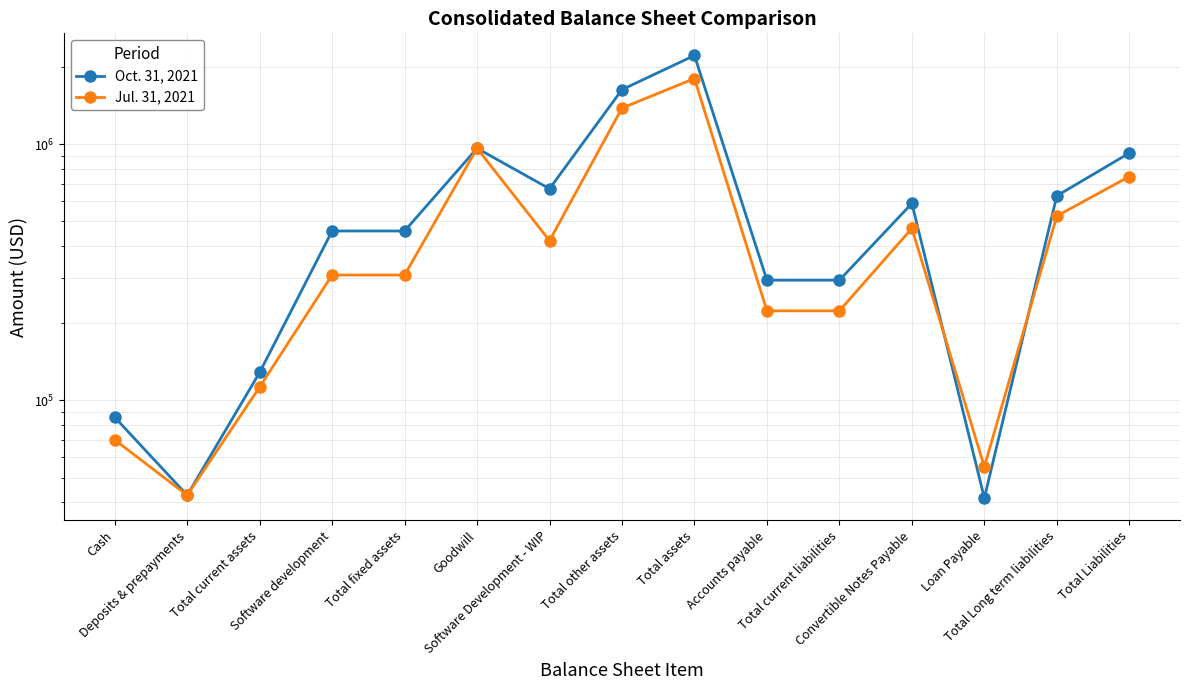

Where is the first local minimum for Jul. 31, 2021?

Deposits & prepayments